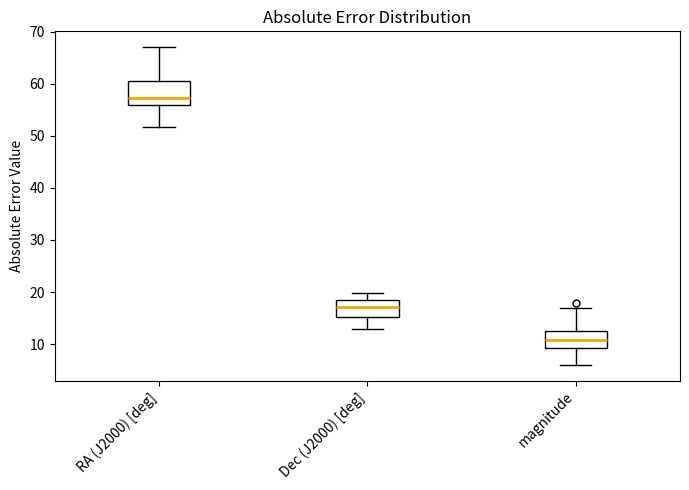

Which box has the highest median line?

RA (J2000) [deg]